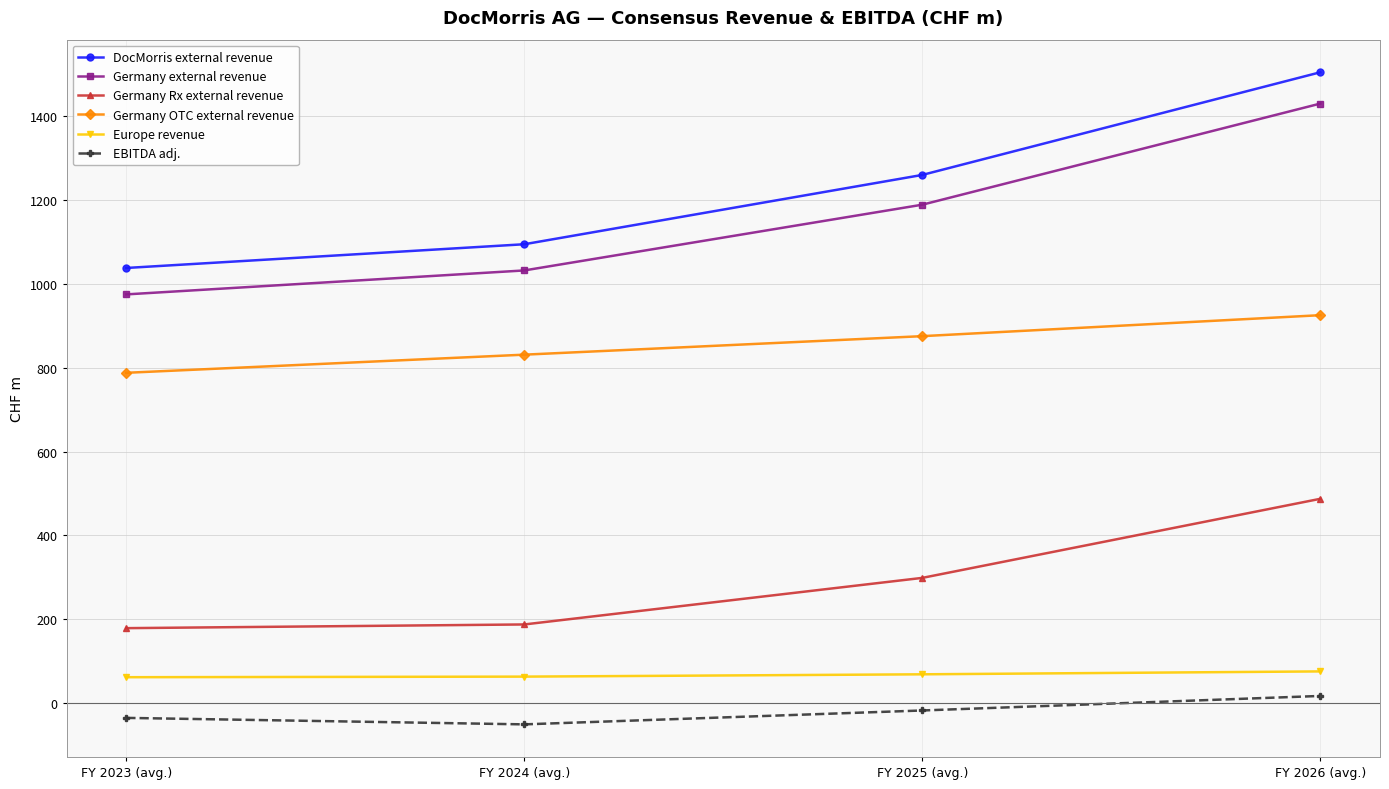

How many data points does each series have?

4